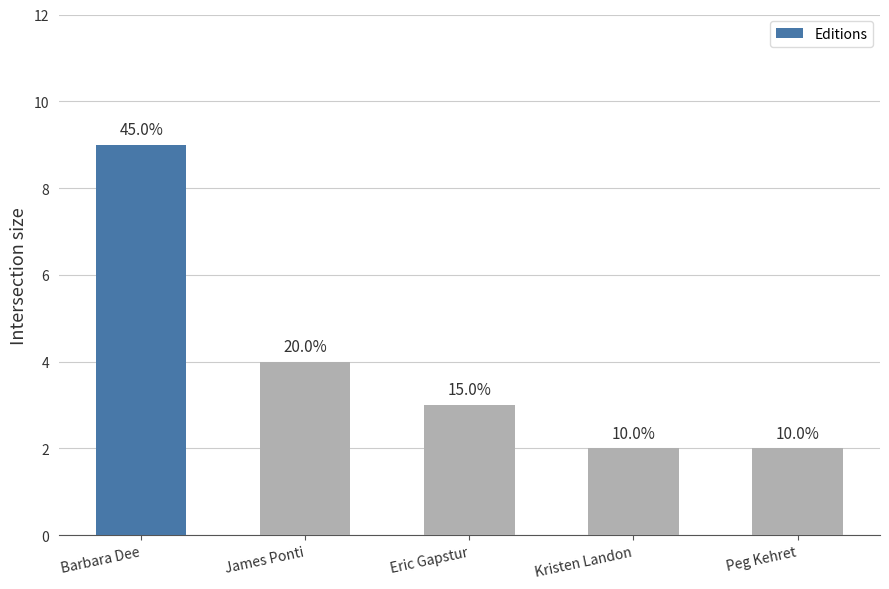

Are the bars horizontal?

No